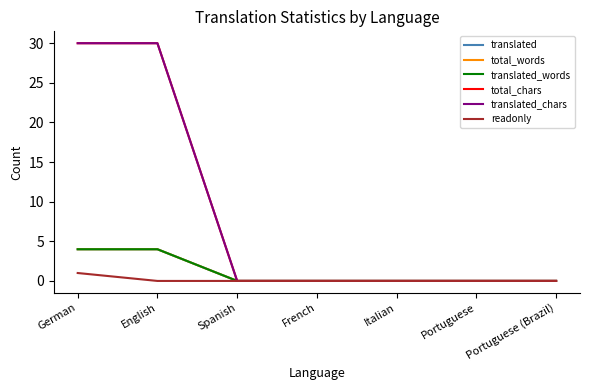

Does the chart have visible grid lines?

No